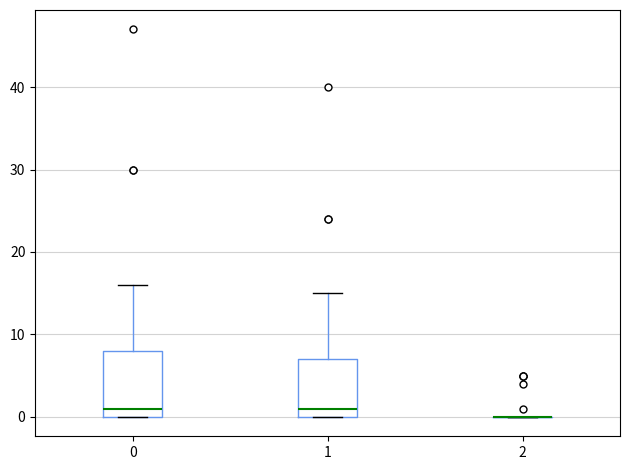

Reading left to right, transcribe this box plot: for each box, give where its median line is, the range the box spans, and where its two whiskers end, as read against the y-axis. The values are not printed on the chart, so give them approximately, as read against the axis.

0: median 1, box 0 to 8, whiskers 0 to 16
1: median 1, box 0 to 7, whiskers 0 to 15
2: box collapsed to a line at 0, whiskers 0 to 0